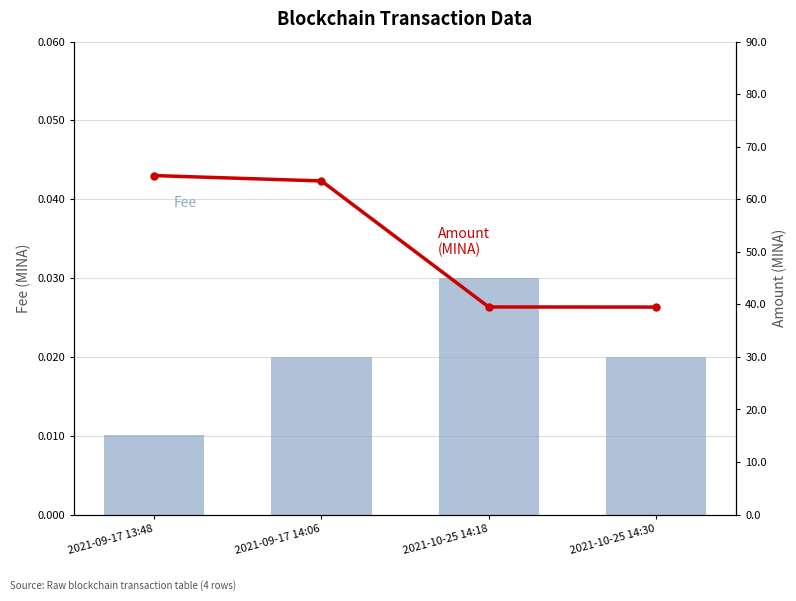

Rank the categories by Amount value from lowest to highest.

2021-10-25 14:30, 2021-10-25 14:18, 2021-09-17 14:06, 2021-09-17 13:48